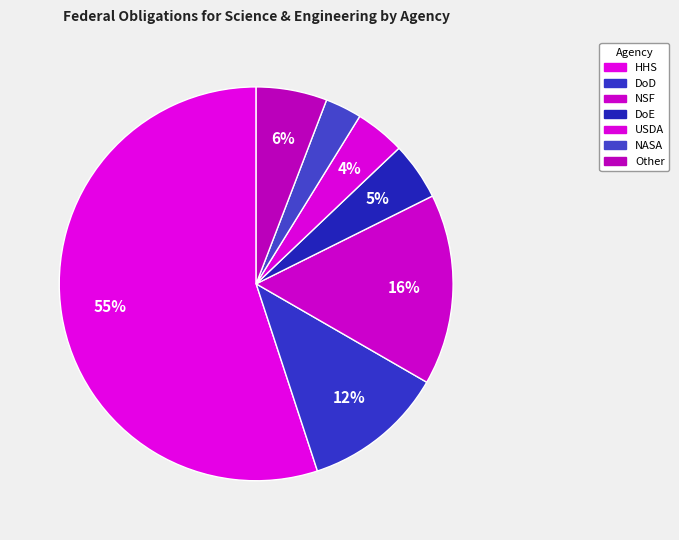

Count the number of slices in the pie.

7